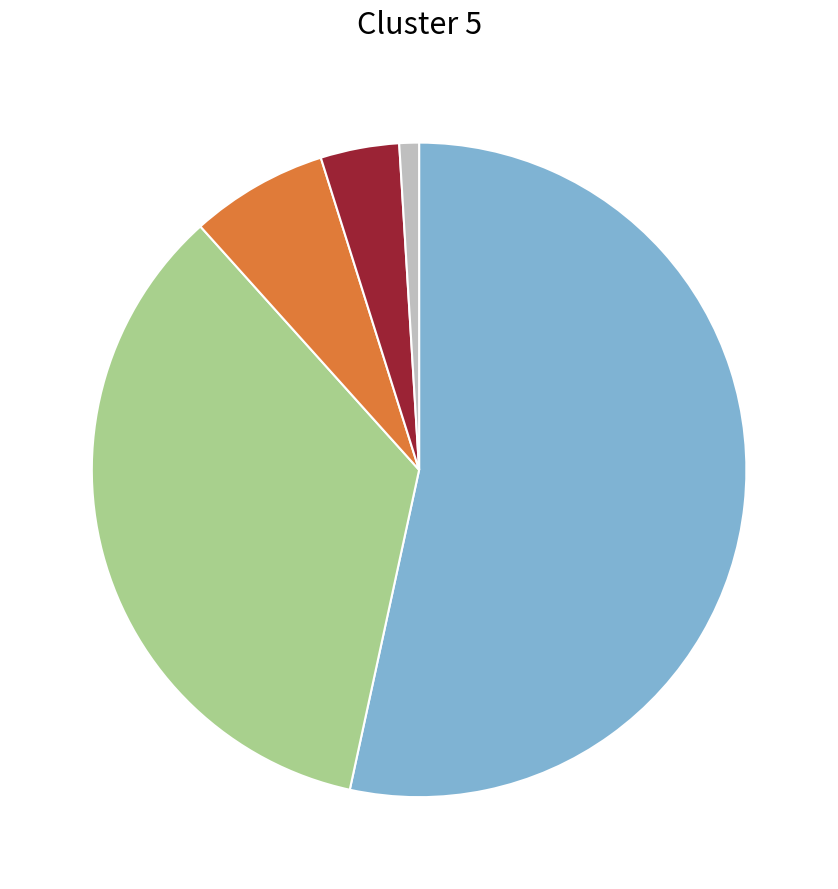

Does any single category account for the majority?

Yes